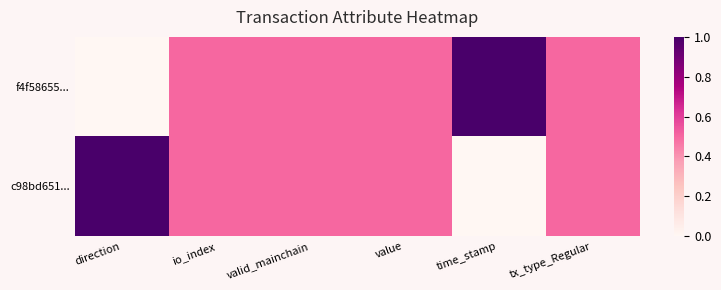

What is the total value across all series at tx_type_Regular?

1.0